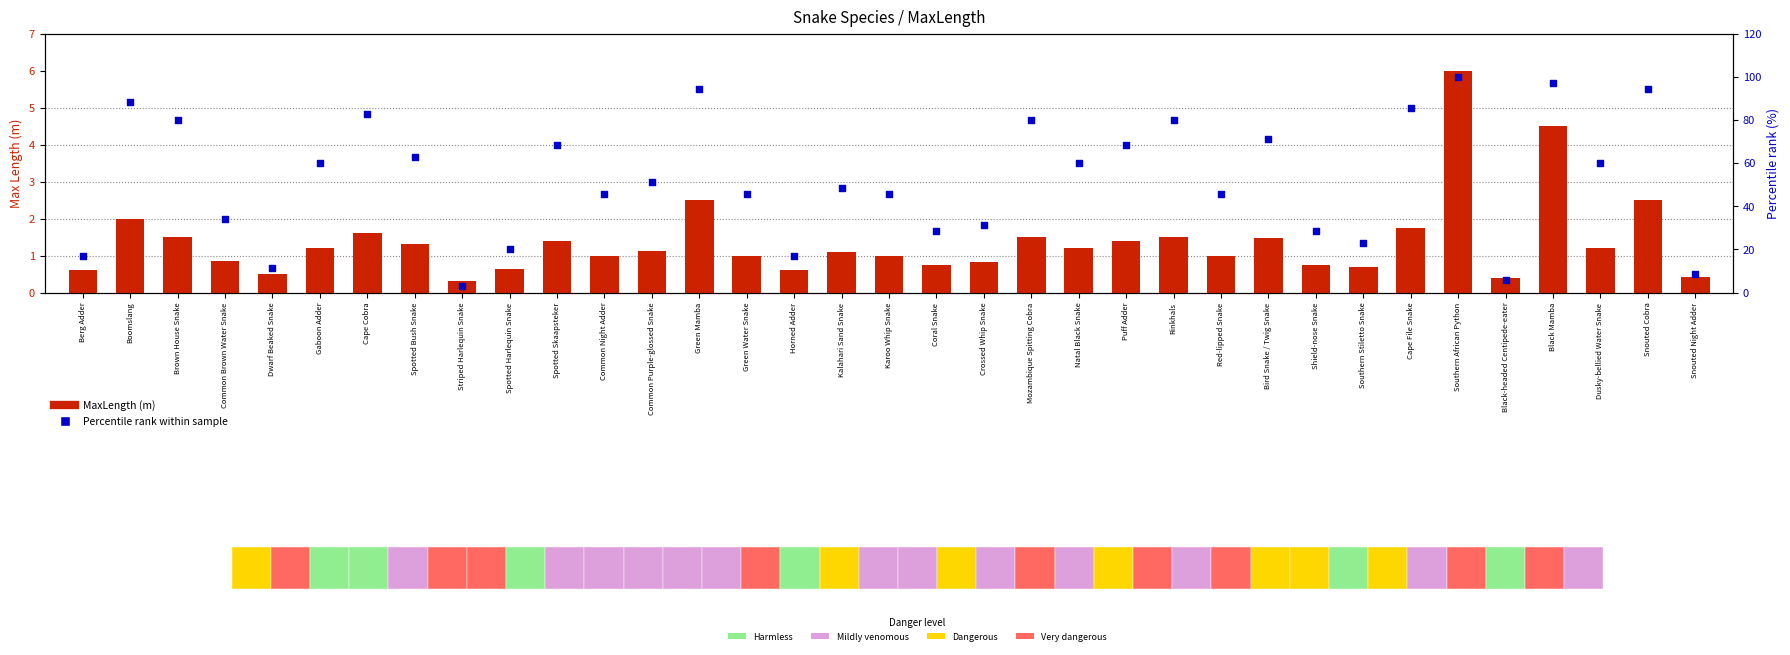

Which series has the largest total across all categories?

Percentile rank within sample